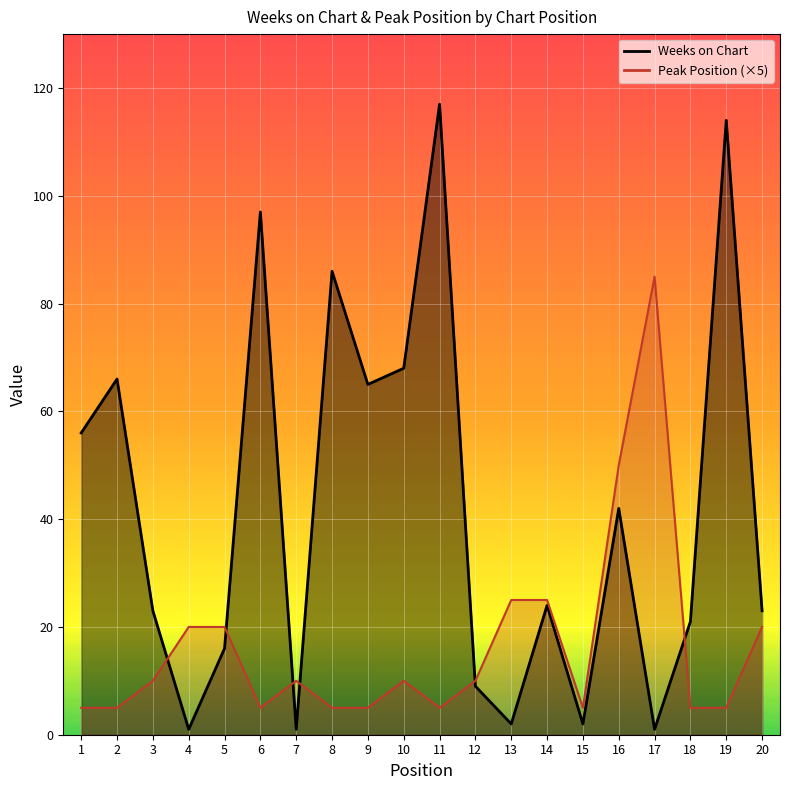

The Peak Position series shows 119 at 17. True or false?

False